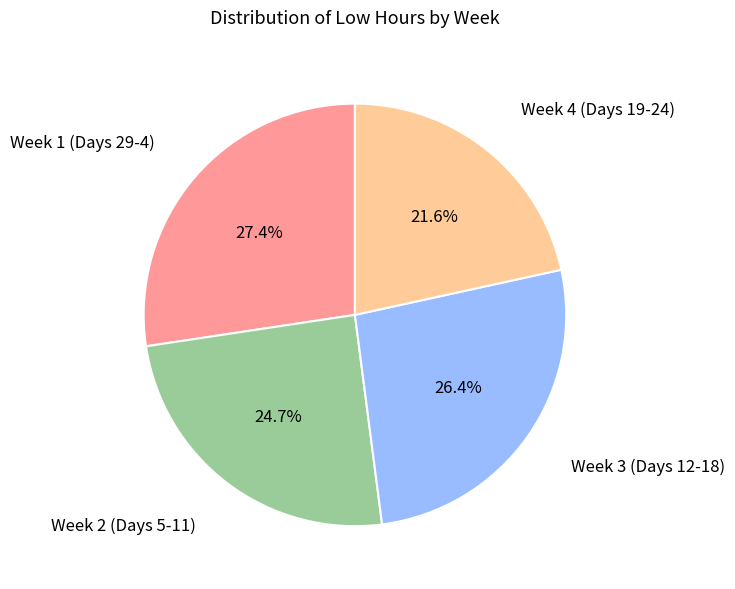

Does any single category account for the majority?

No